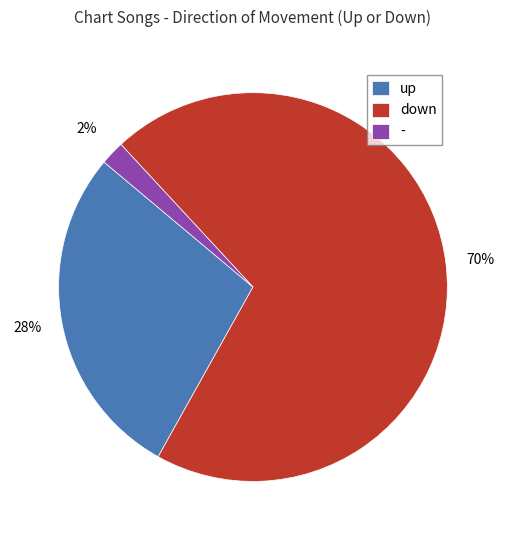

Rank the categories by value from lowest to highest.

-, up, down